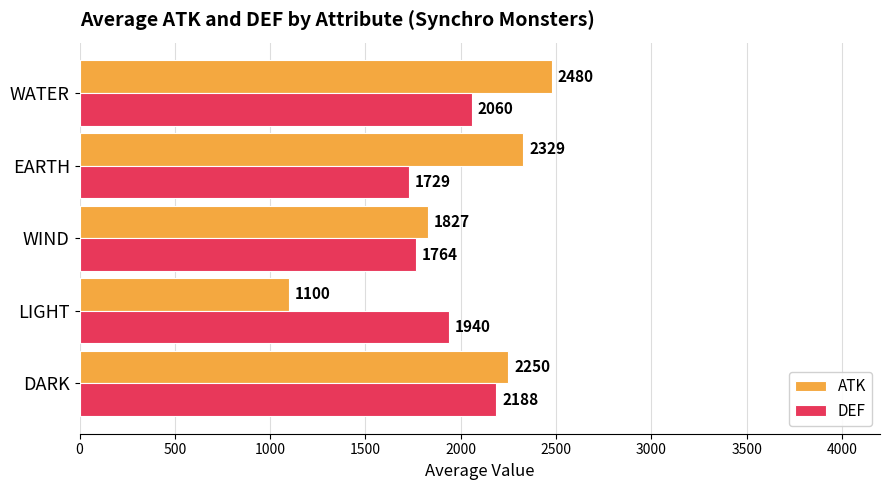

Where is ATK nearest to the value 1790?

WIND